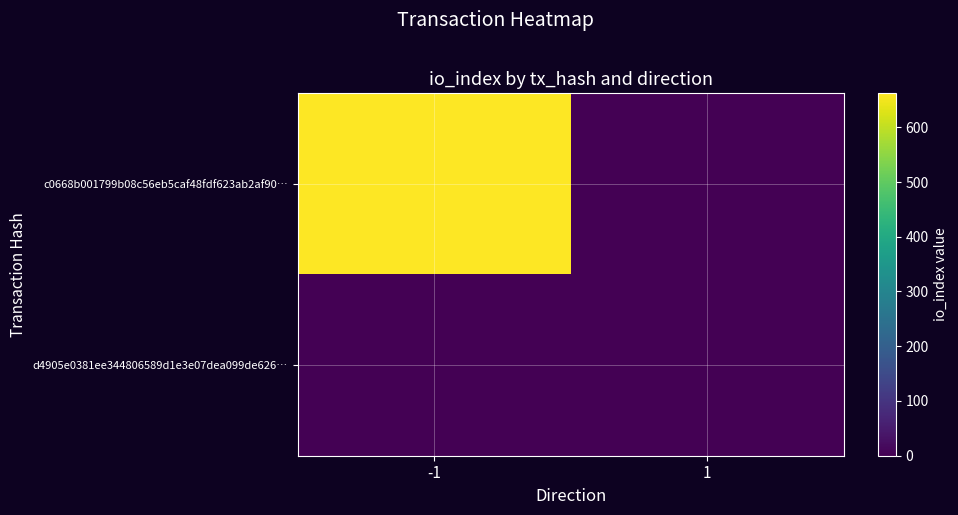

Between -1 and 1, which series saw the biggest shift?

c0668b001799b08c56eb5caf48fdf623ab2af90…